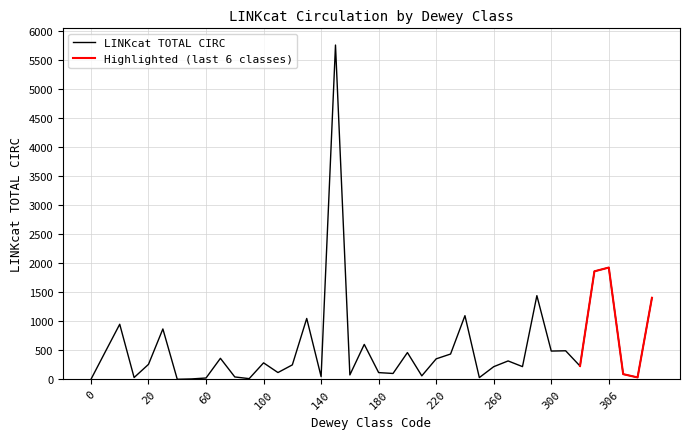

Where is the data nearest to the value 2880?

306